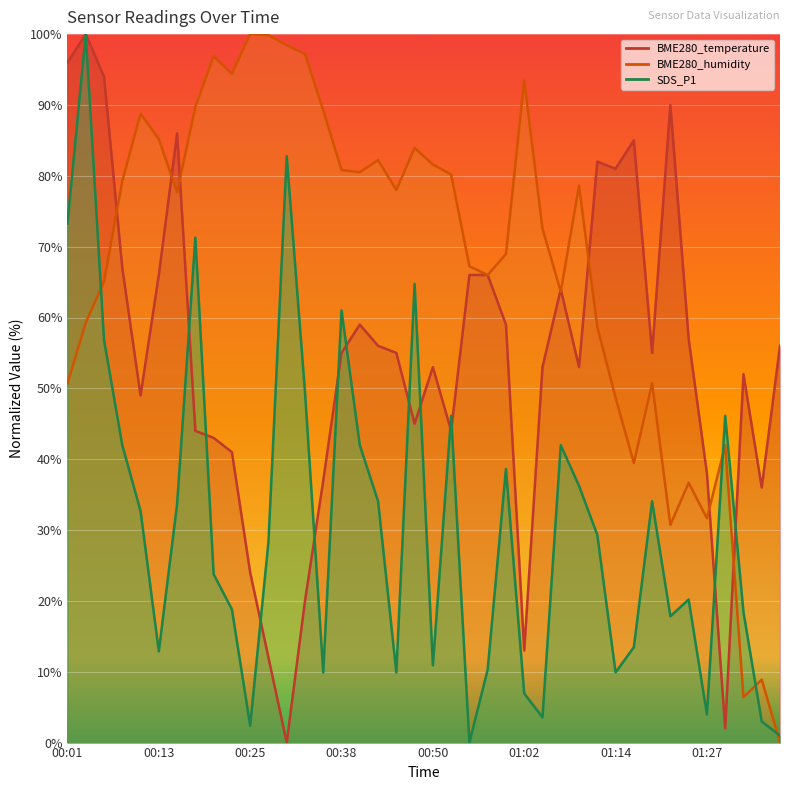

What is the sum of all BME280_temperature values?

2154.0